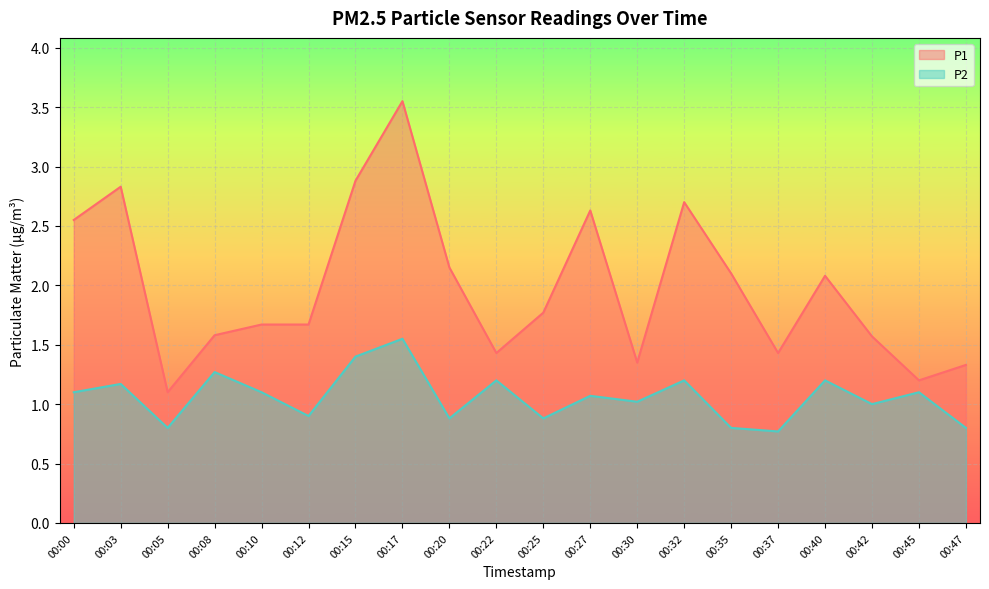

What is the value of the P2 point at the 15th from the left?

0.8